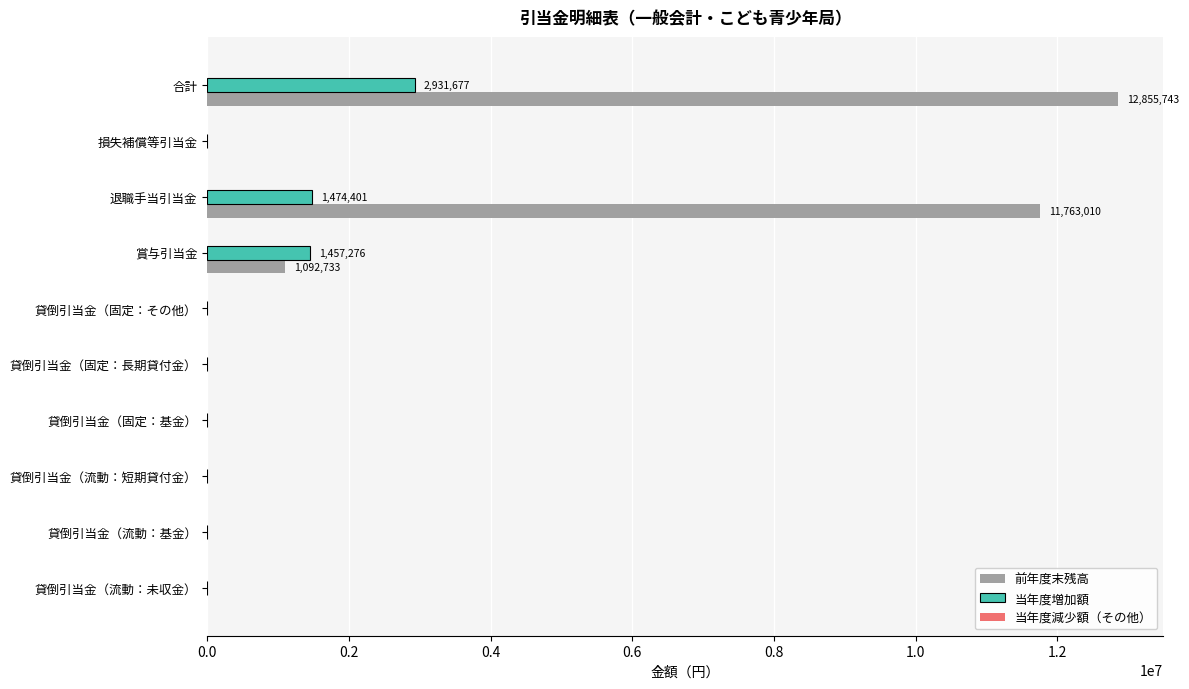

True or false: 当年度増加額 has a value of 1651185 at 合計.

False